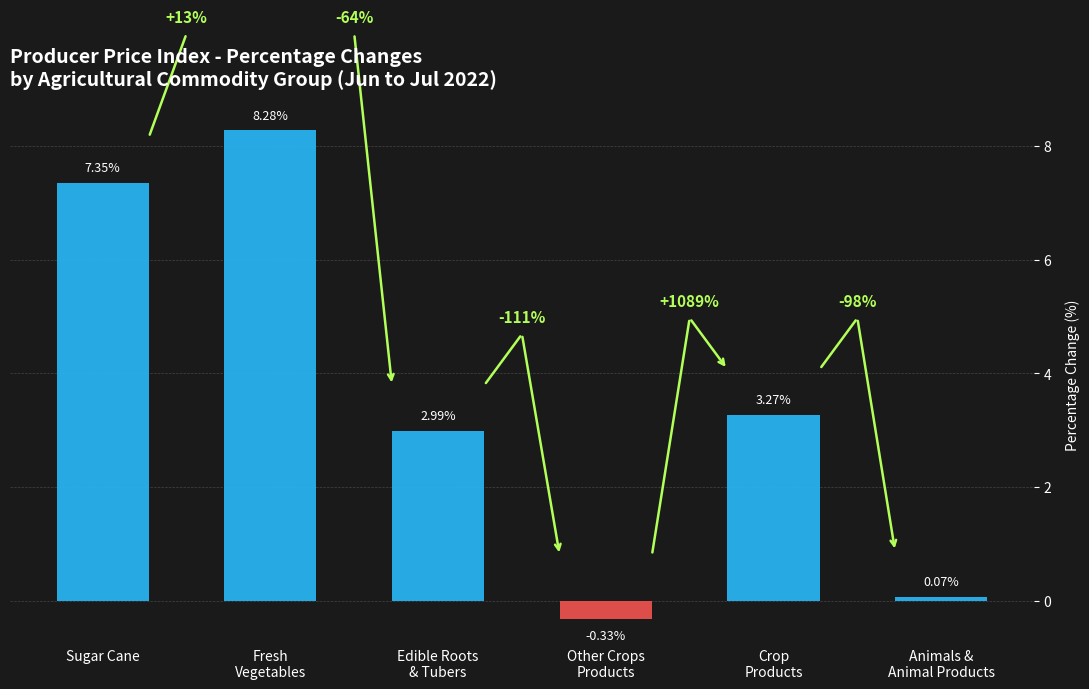

Does the chart contain stacked bars?

No